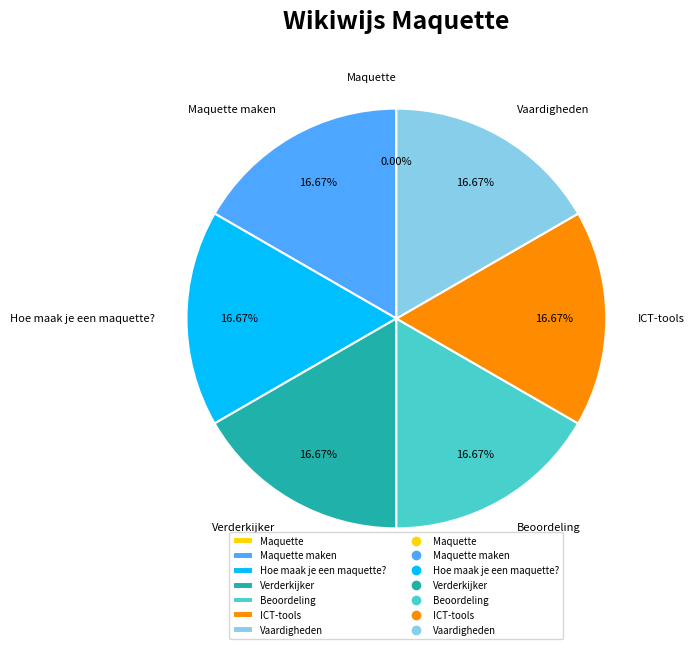

Is there any slice that represents more than half of the pie?

No